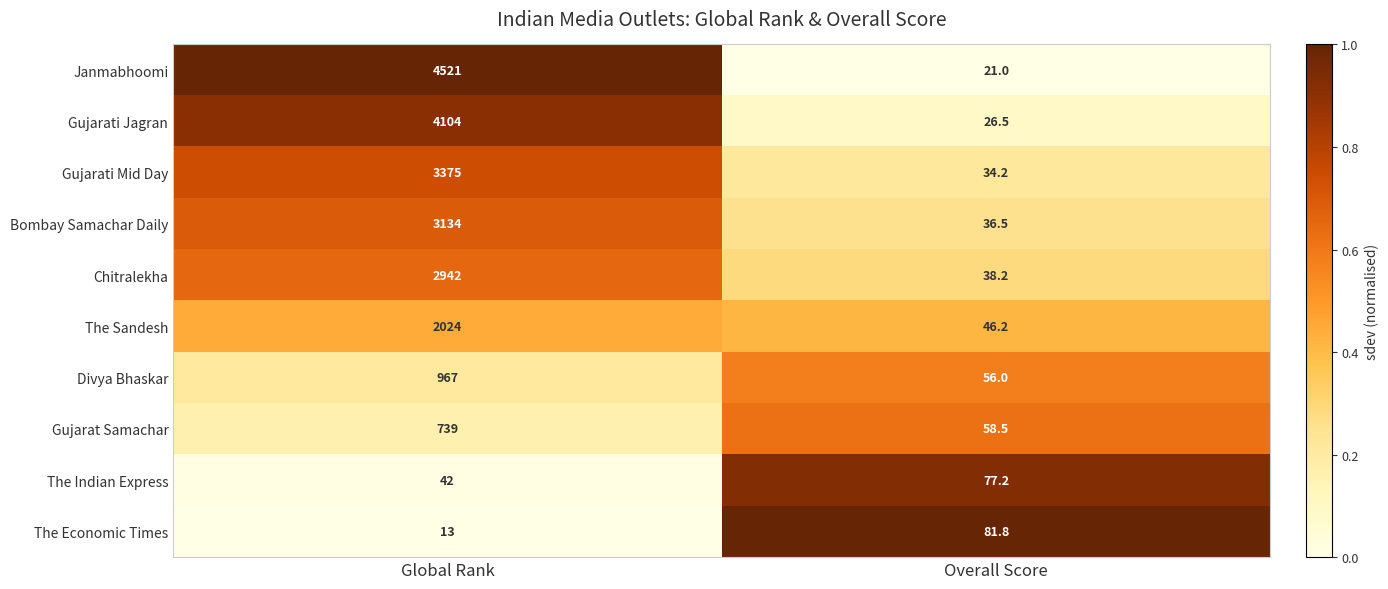

Rank the series at Overall Score from lowest to highest value.

Janmabhoomi, Gujarati Jagran, Gujarati Mid Day, Bombay Samachar Daily, Chitralekha, The Sandesh, Divya Bhaskar, Gujarat Samachar, The Indian Express, The Economic Times